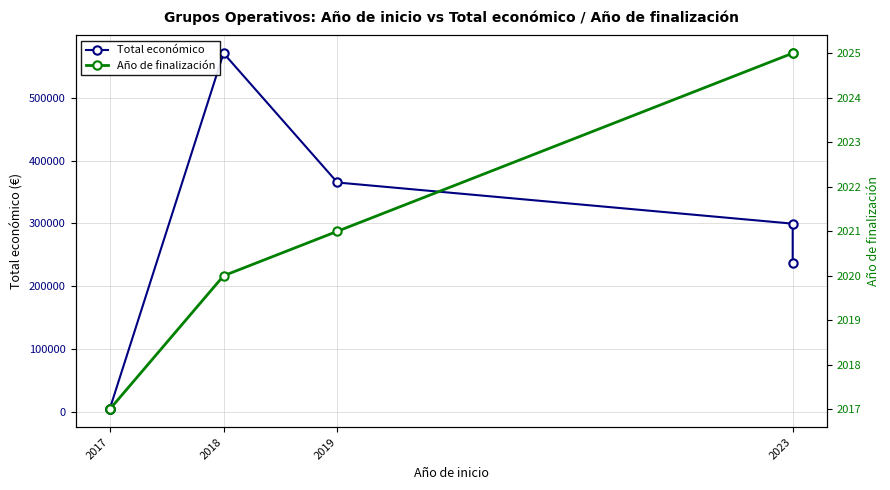

The Año de finalización series shows 2025.0 at 2023. True or false?

True